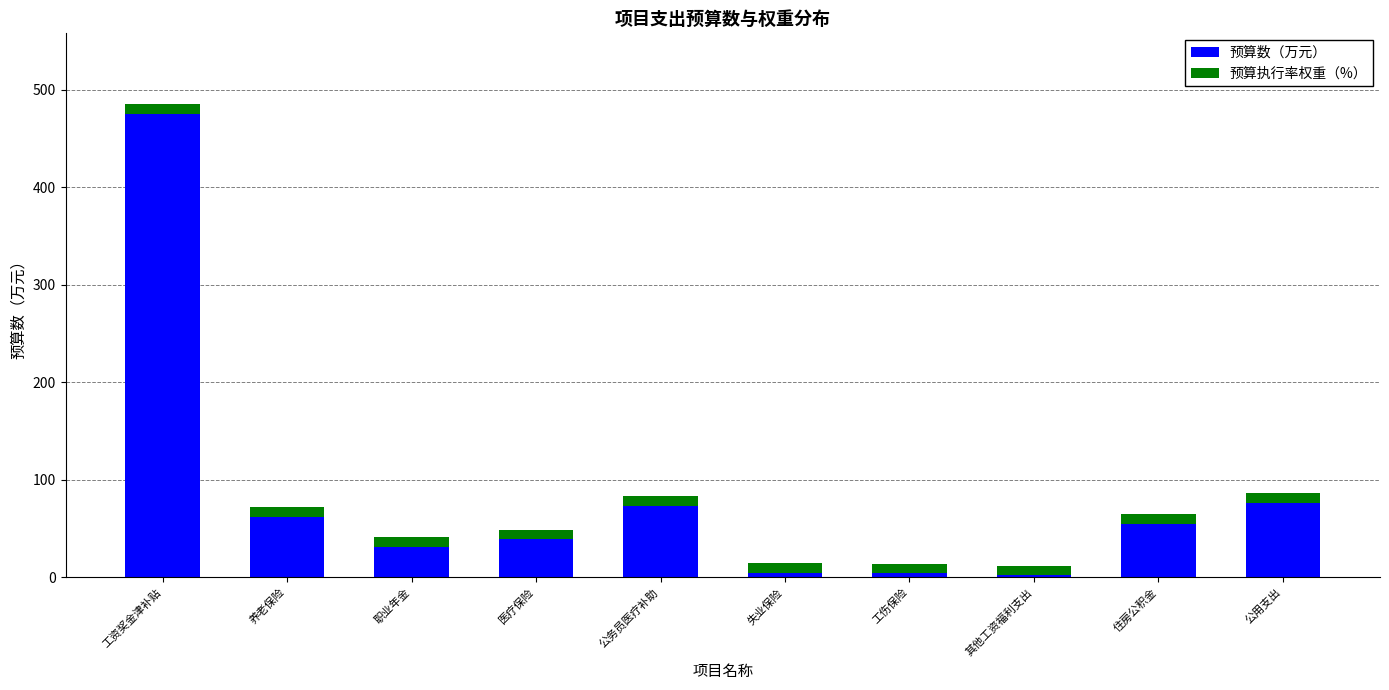

At which category is the sum across all series the highest?

工资奖金津补贴